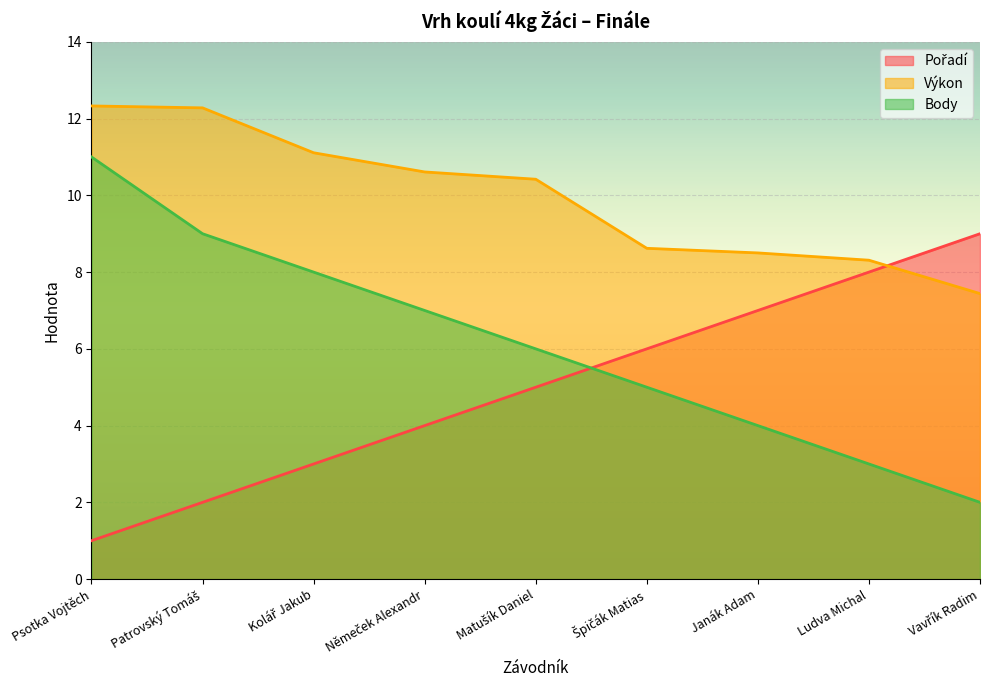

Reading right to left, list all the values displayed in this chart.

Pořadí: 9.0	8.0	7.0	6.0	5.0	4.0	3.0	2.0	1.0
Výkon: 7.4	8.3	8.5	8.6	10.4	10.6	11.1	12.3	12.3
Body: 2.0	3.0	4.0	5.0	6.0	7.0	8.0	9.0	11.0